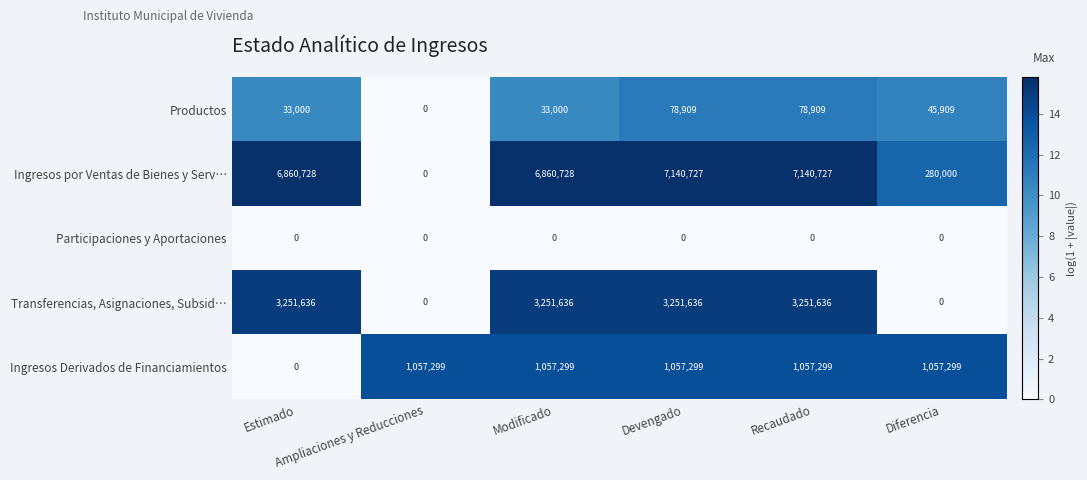

Which series has the largest range (max minus min)?

Ingresos por Ventas de Bienes y Serv…